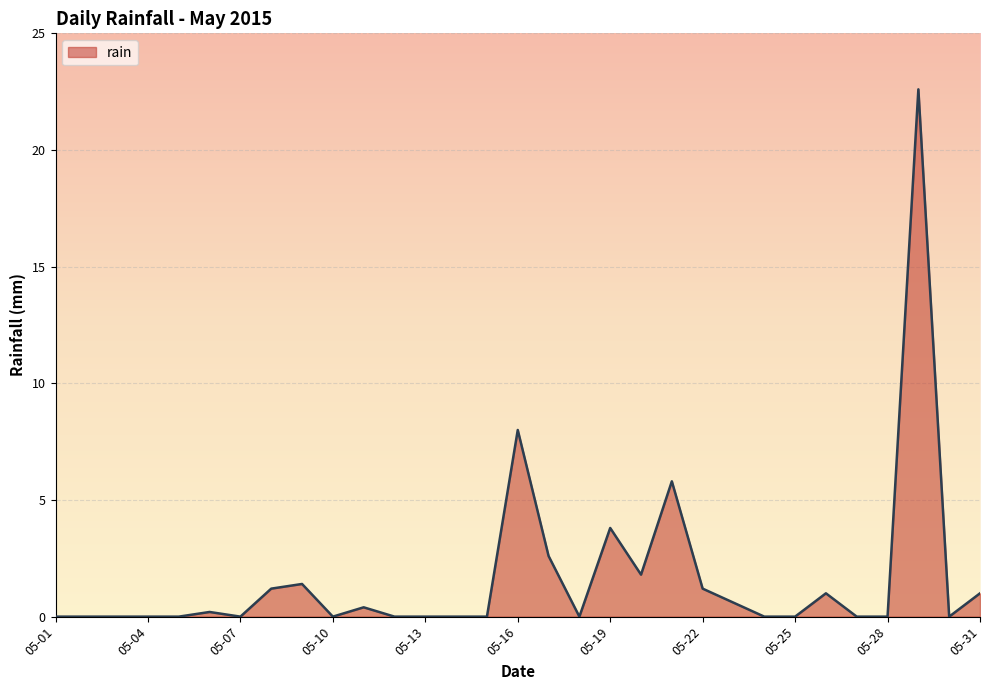

What is the difference between the maximum and minimum values?

22.6